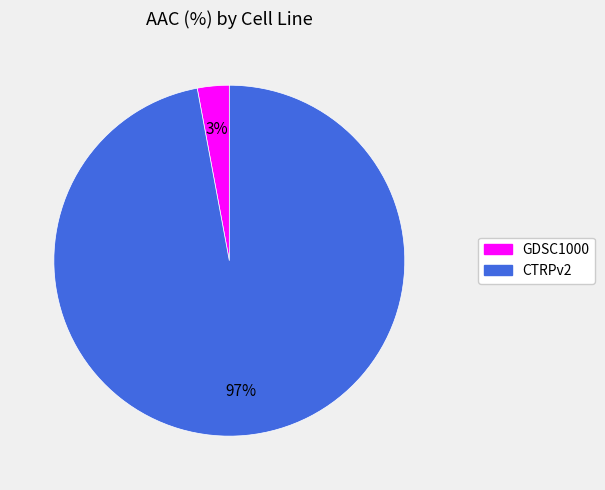

True or false: GDSC1000 accounts for 3% of the total.

True